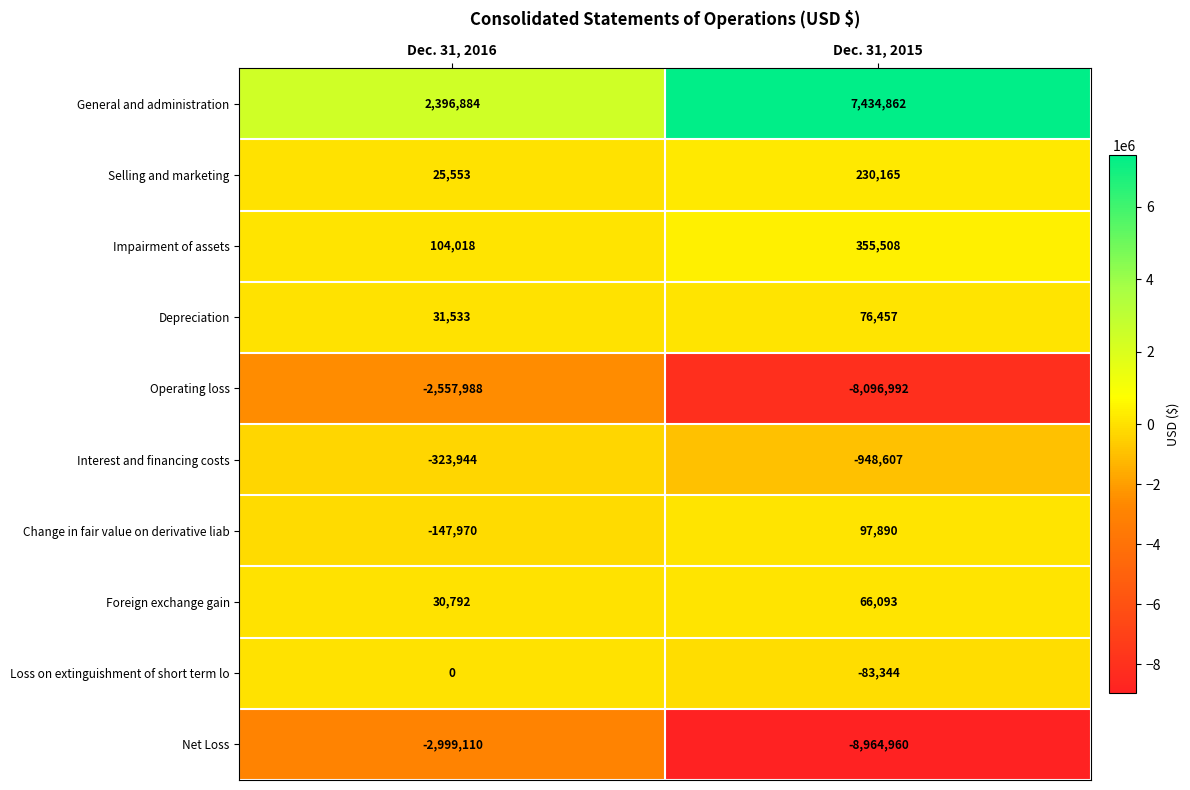

At which category is the sum across all series the highest?

Dec. 31, 2016